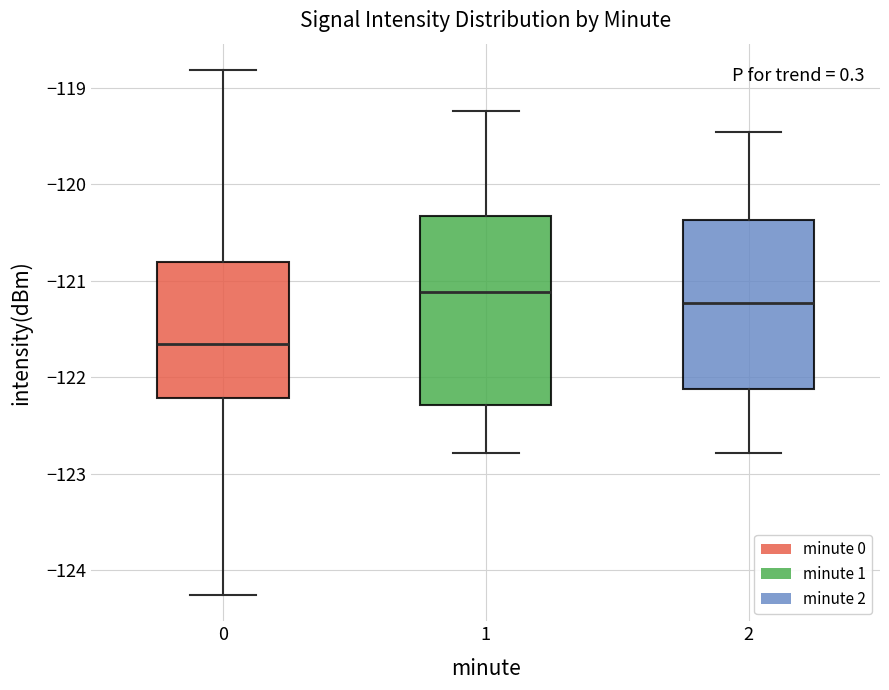

Which box's median line is the highest?

1